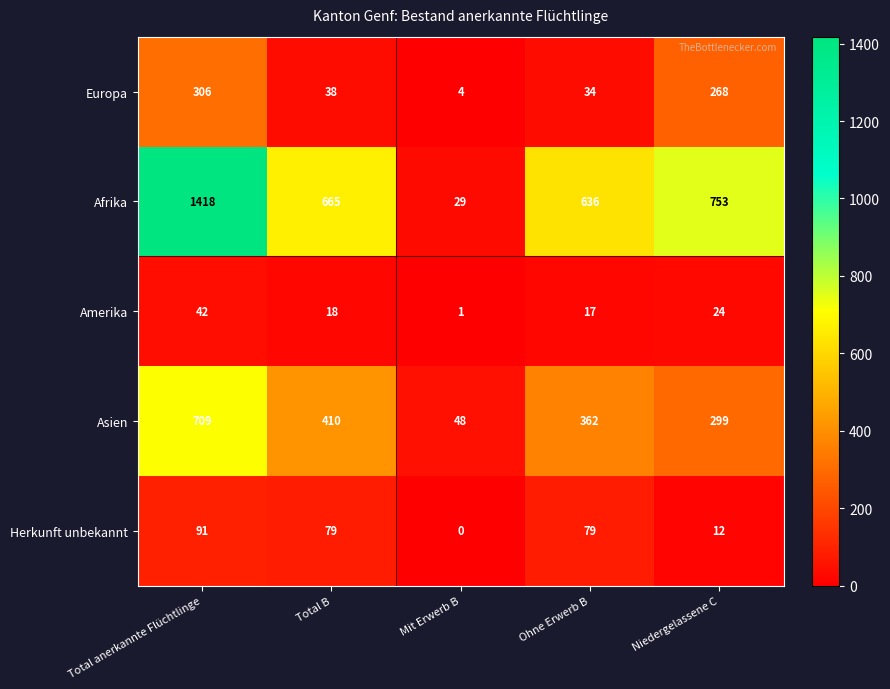

The Afrika series shows 544 at Total anerkannte Flüchtlinge. True or false?

False